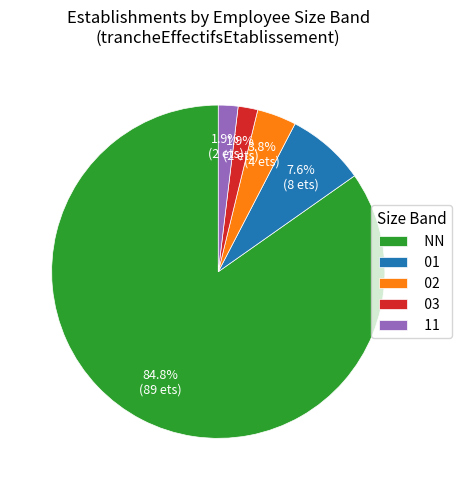

Which category accounts for the majority?

NN